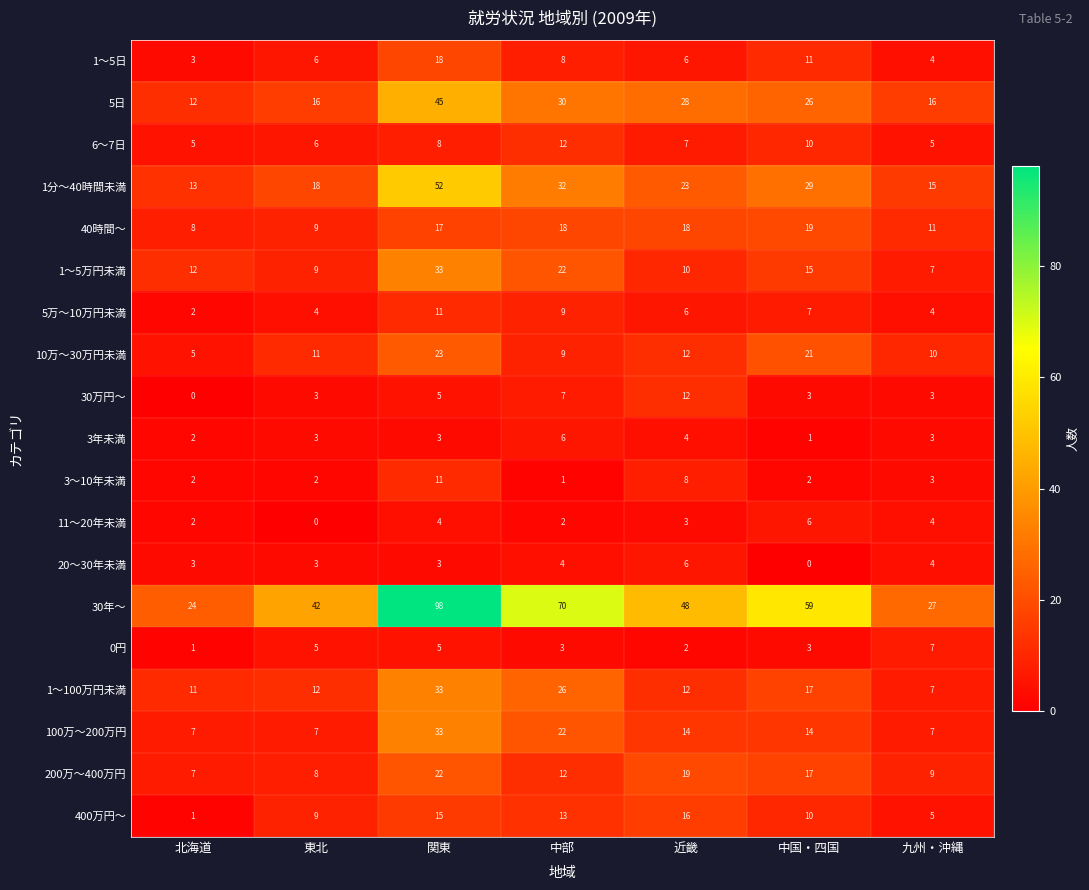

Rank the categories by 30年～ value from lowest to highest.

北海道, 九州・沖縄, 東北, 近畿, 中国・四国, 中部, 関東